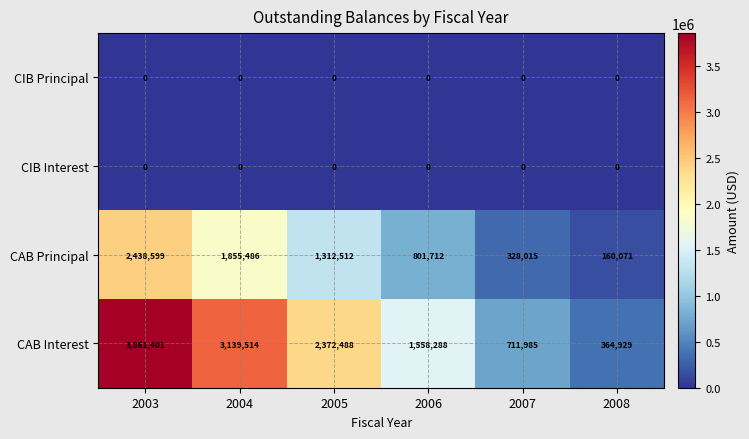

The CIB Interest series shows 0 at 2005. True or false?

True